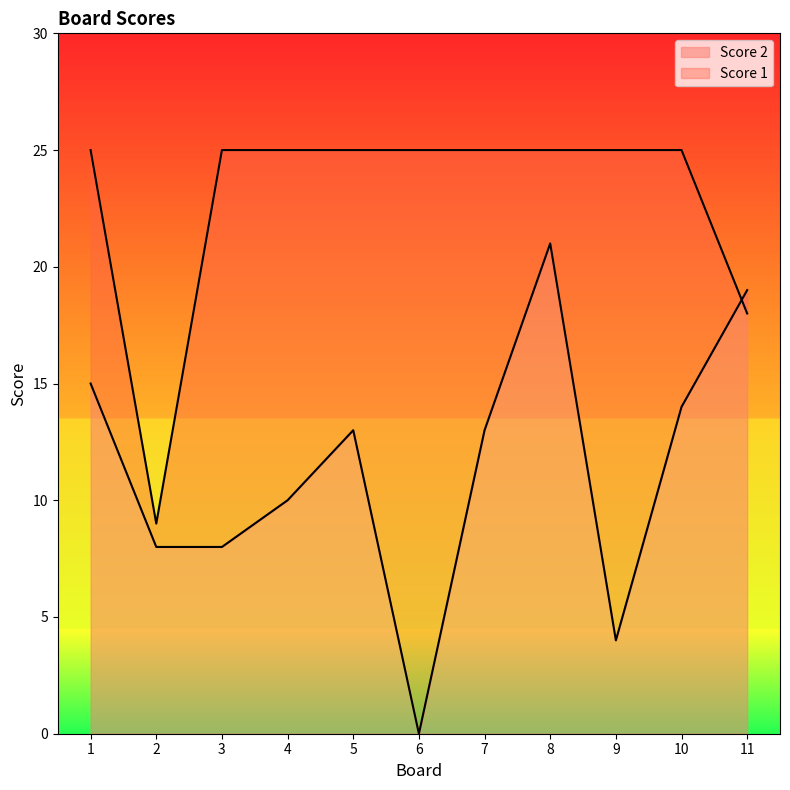

How many intersections are there between Score 1 and Score 2?

1